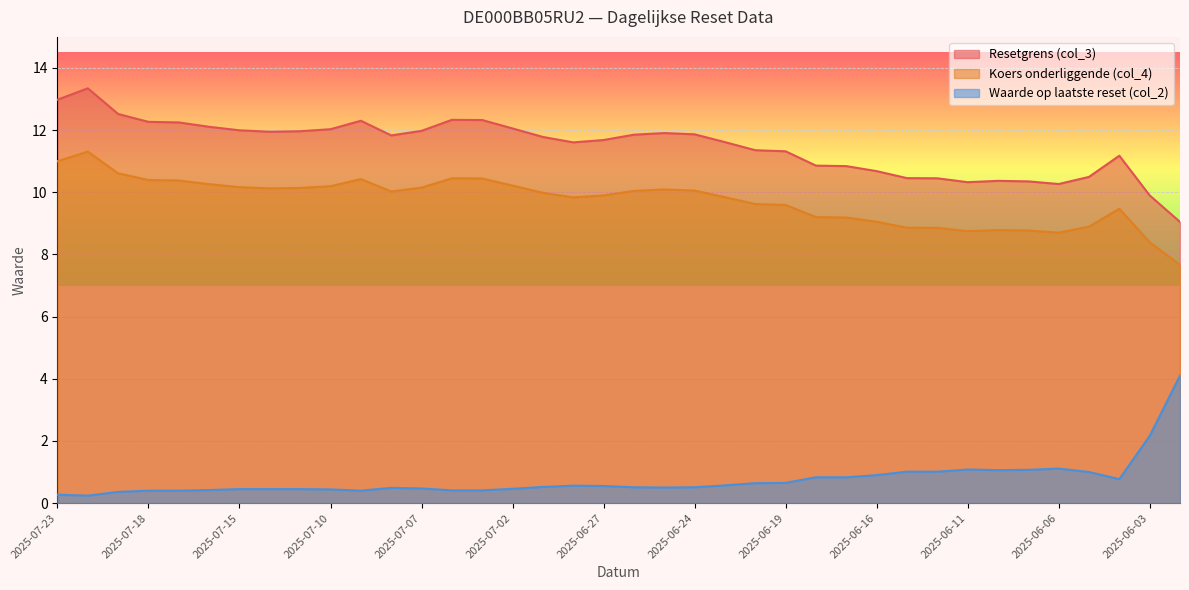

What is the maximum value for Koers onderliggende (col_4)?

11.3